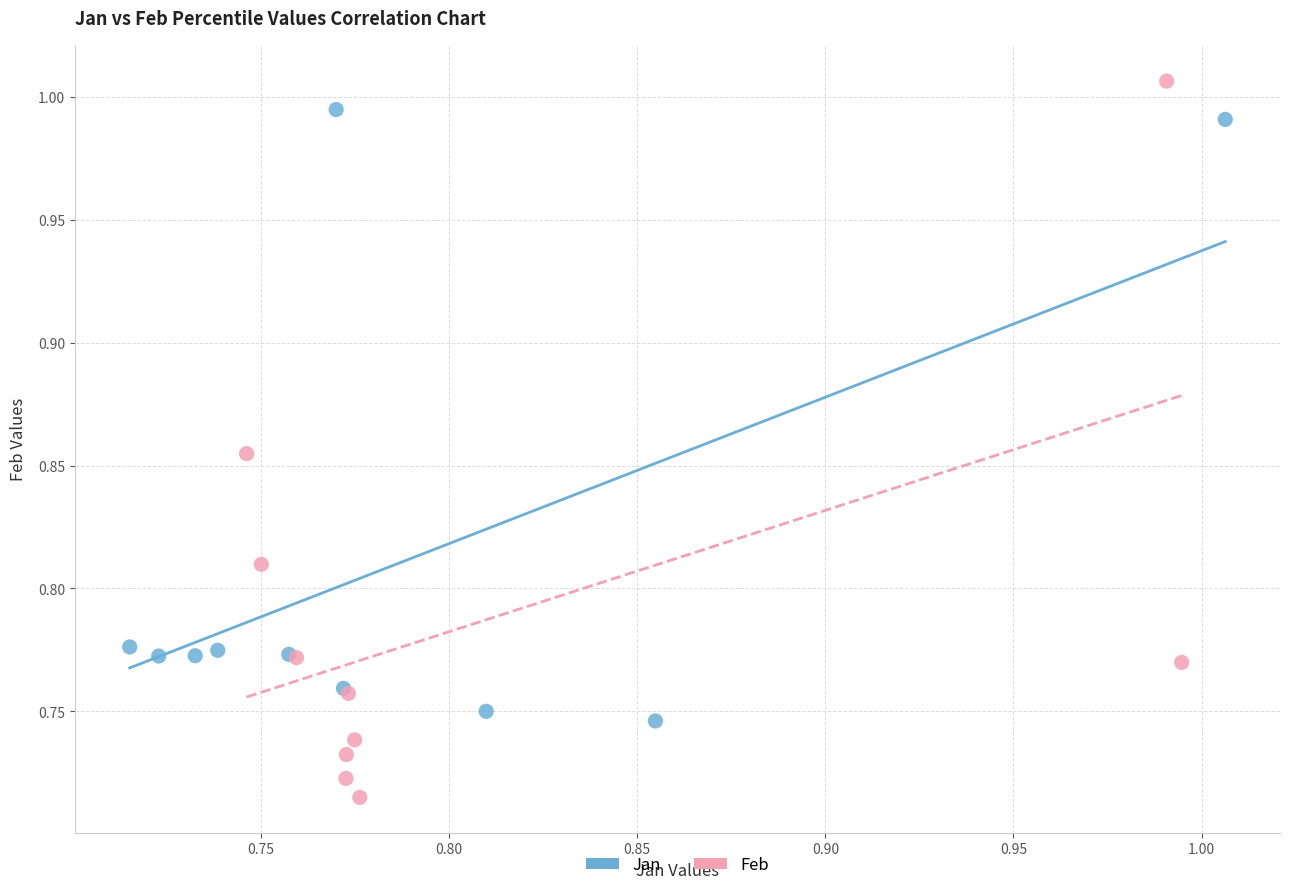

Which series has the largest Y range (max minus min)?

Feb